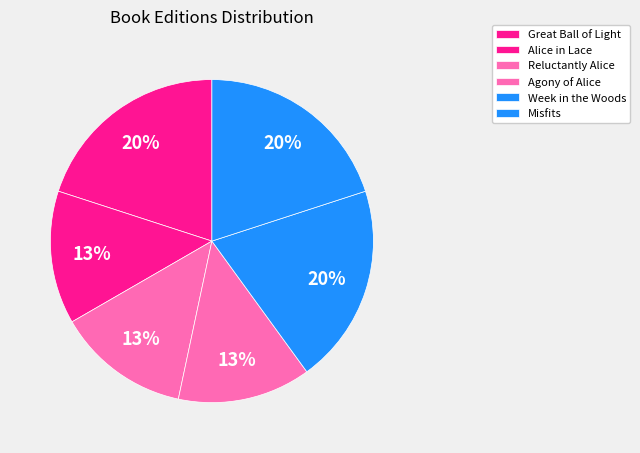

To the nearest percent, what percentage of the pie is Agony of Alice?

13%